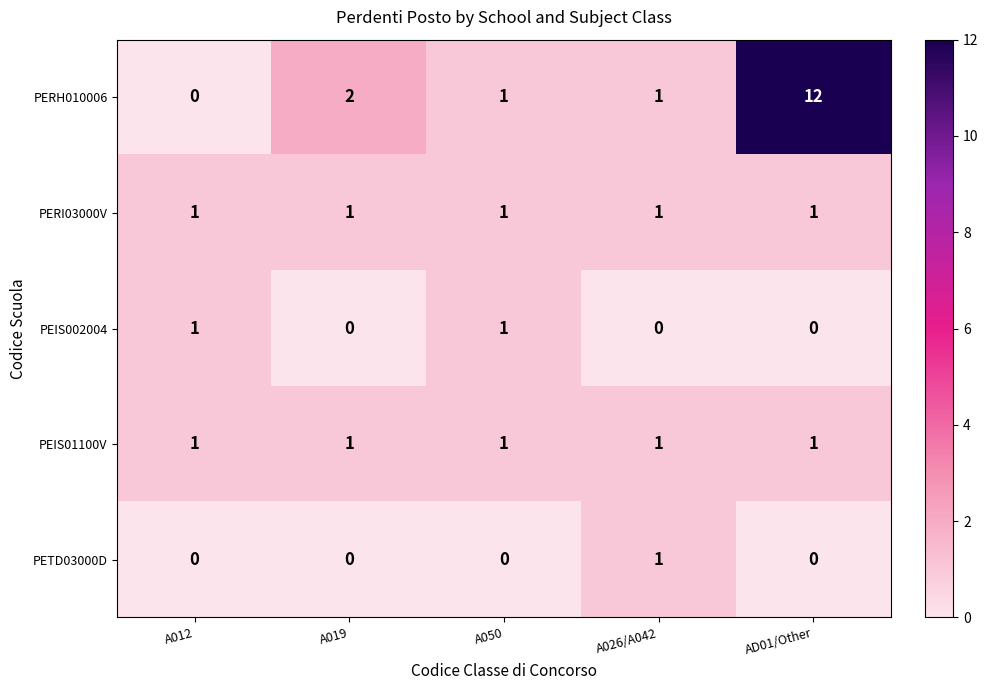

What is the sum of all PERI03000V values?

5